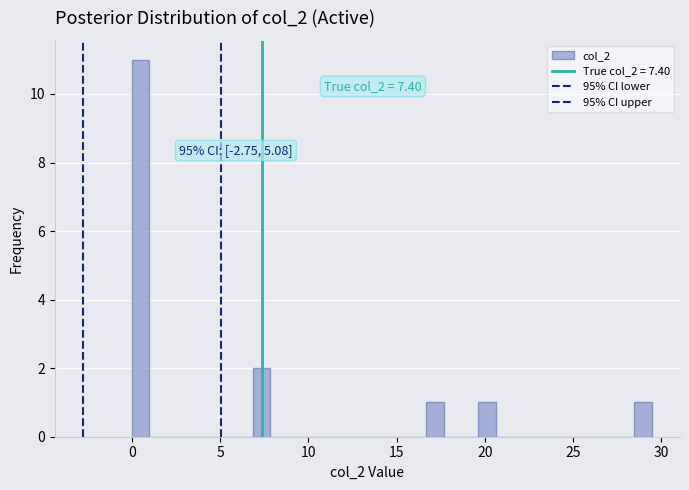

Around what value on the x-axis is the tallest bar? Give the approximate position of its centre, as read against the axis.

0.5